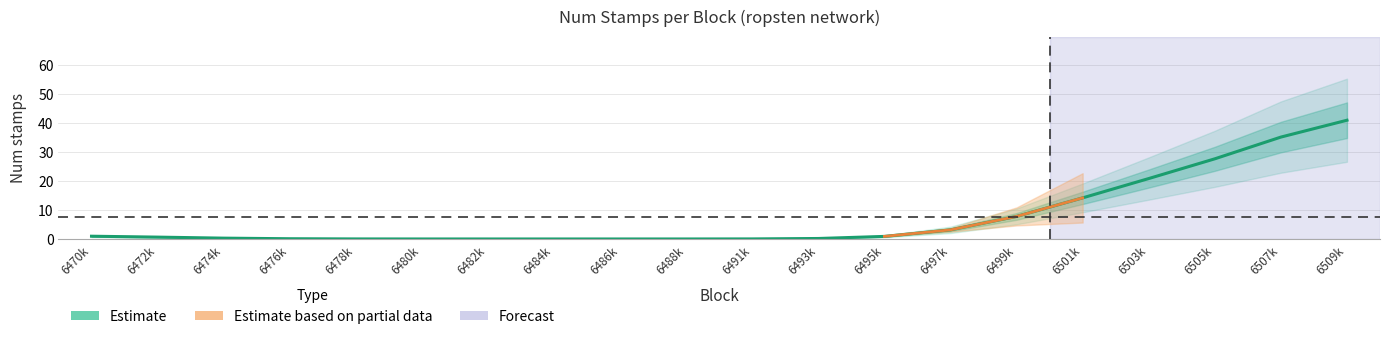

Reading right to left, list all the values displayed in this chart.

41.0	35.2	27.7	20.9	14.2	7.8	3.2	0.9	0.2	0.0	0.0	0.0	0.0	0.0	0.0	0.0	0.1	0.3	0.6	1.0